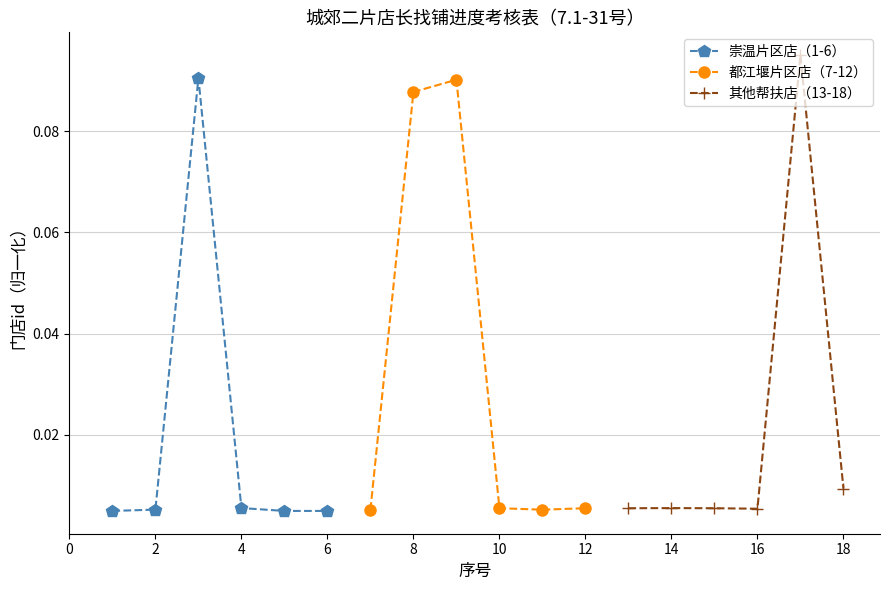

True or false: 崇温片区店（1-6） has more than 2 points higher than both neighbors.

False